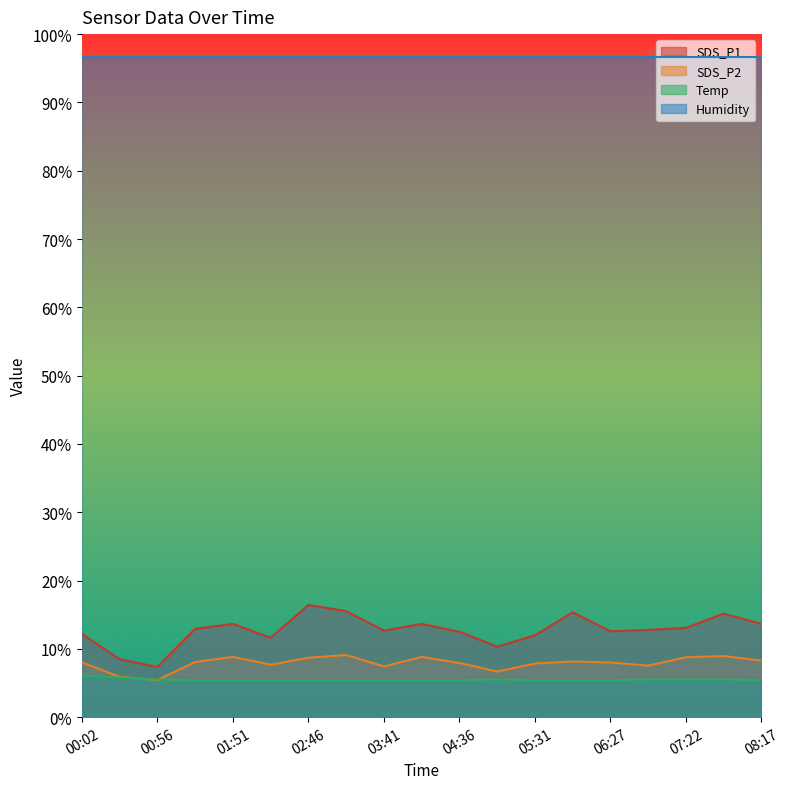

Read the Temp value at 00:02.

6.1